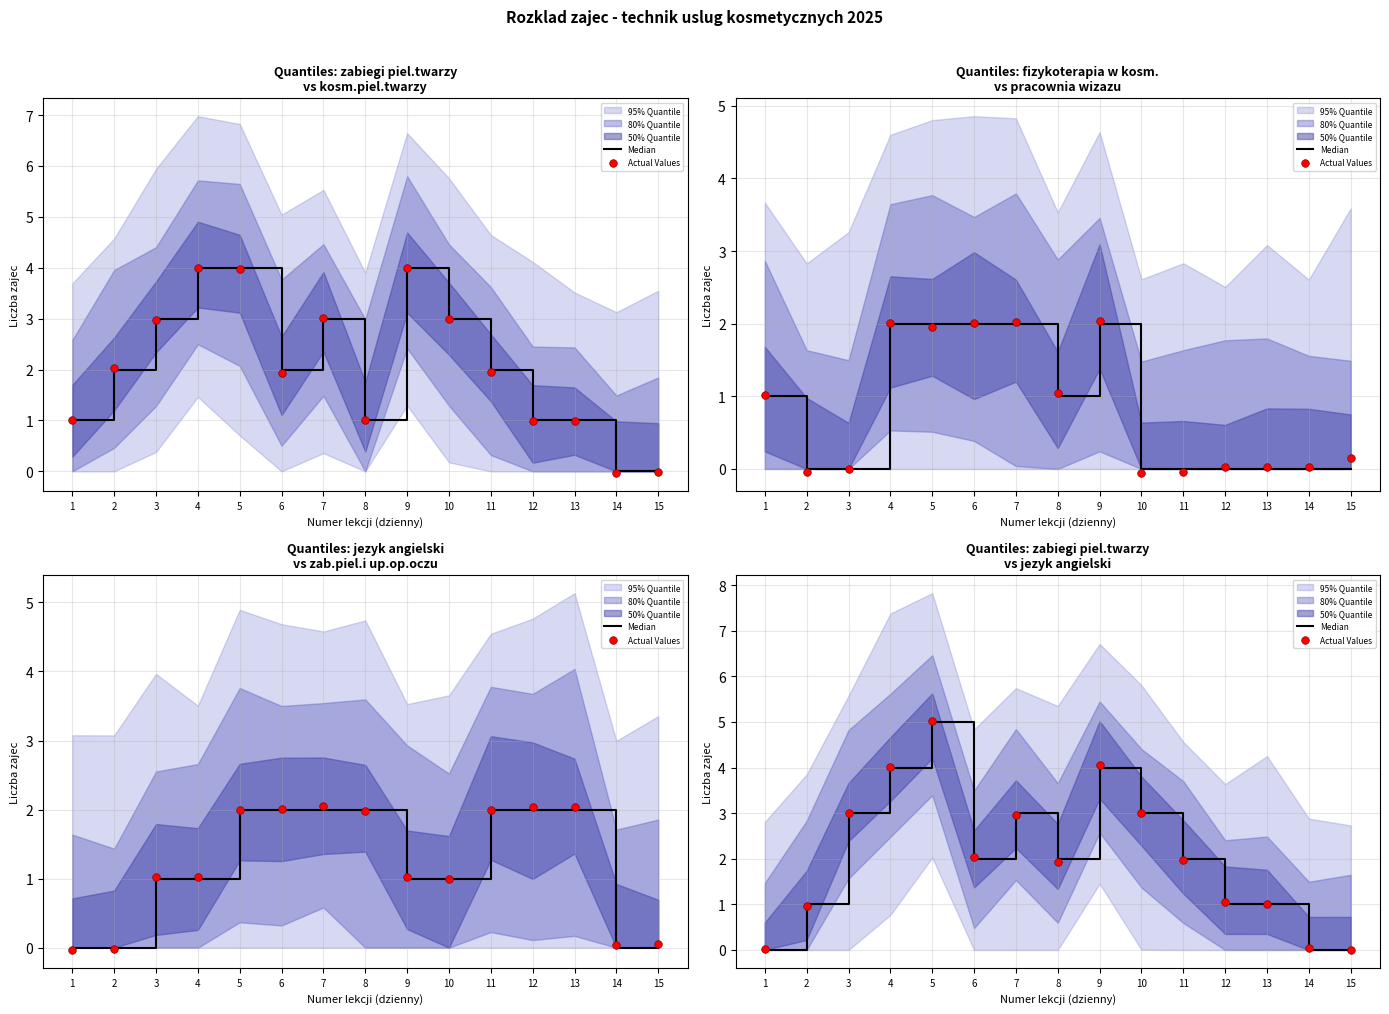

Which series has the largest total across all categories?

Actual Values